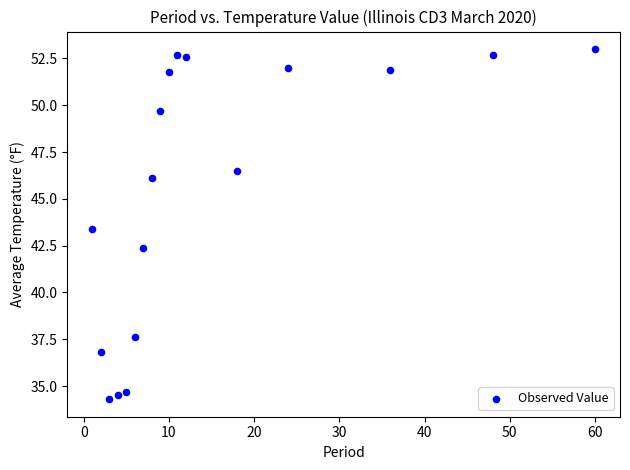

What is the range of X values (max minus min)?

59.0